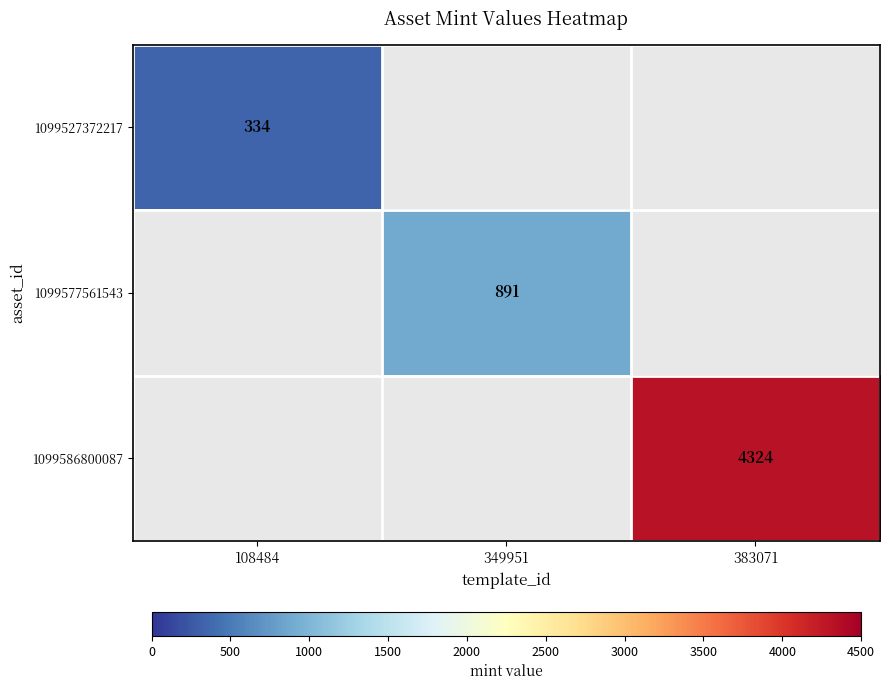

The 1099527372217 series shows 334 at 108484. True or false?

True